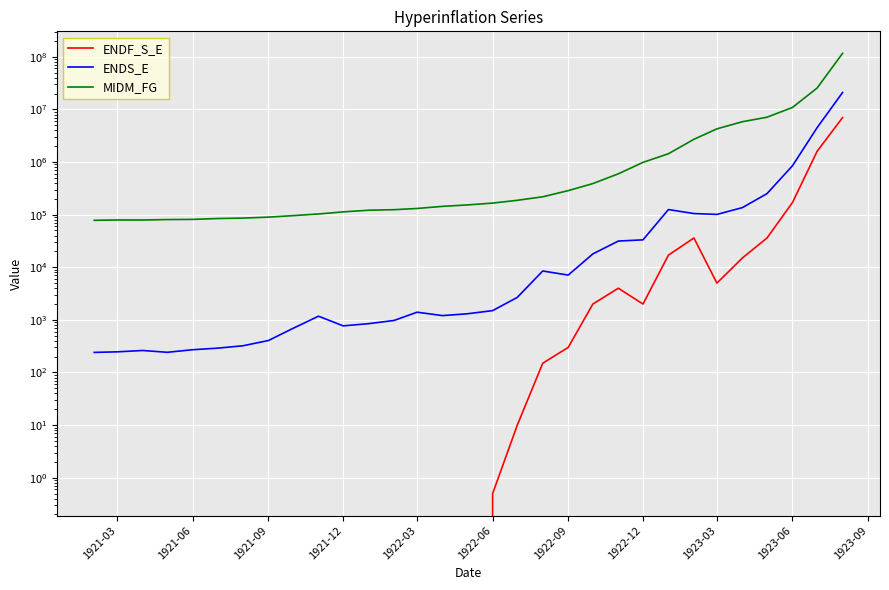

Reading left to right, extract all data points from this chart.

ENDF_S_E: -2.0	-2.5	-1.8	-1.8	-1.5	-0.9	-1.8	-0.5	-2.0	-2.0	-2.5	-2.5	-2.2	-0.5	-0.5	0.0	0.5	10.0	150.0	300.0	2000.0	4000.0	2000.0	17000.0	36000.0	5000.0	15000.0	36000.0	170000.0	1600000.0	7000000.0
ENDS_E: 241.0	247.0	262.0	242.0	271.0	290.0	322.0	405.0	690.0	1175.0	770.0	847.0	975.0	1400.0	1206.0	1305.0	1500.0	2677.0	8500.0	7100.0	17950.0	31500.0	33200.0	125000.0	105000.0	101000.0	136000.0	251000.0	850000.0	4500000.0	21000000.0
MIDM_FG: 78023.0	79194.0	79123.0	80656.0	81287.0	84424.0	86036.0	89732.0	95731.0	103050.0	112932.0	121304.0	124278.0	131005.0	143797.0	152954.0	165835.0	187331.0	218723.0	286134.0	389623.0	597401.0	985451.0	1438000.0	2704000.0	4273000.0	5838000.0	7113000.0	10906000.0	25492000.0	116403000.0